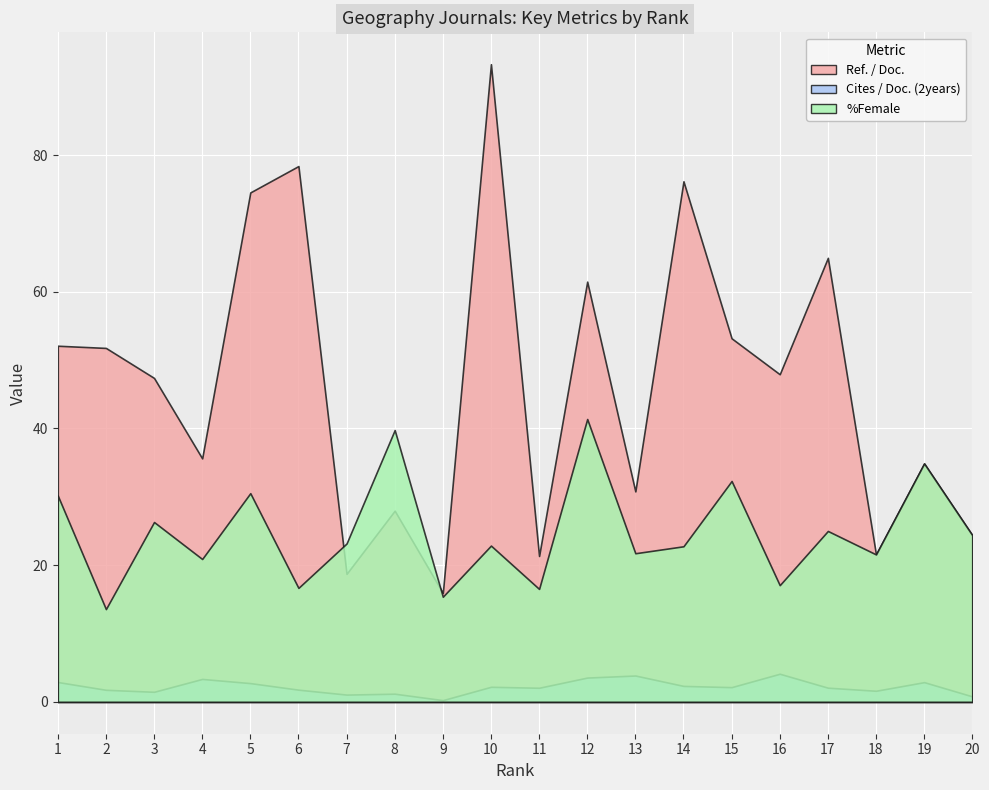

What are all the series names shown in the legend?

Ref. / Doc., Cites / Doc. (2years), %Female